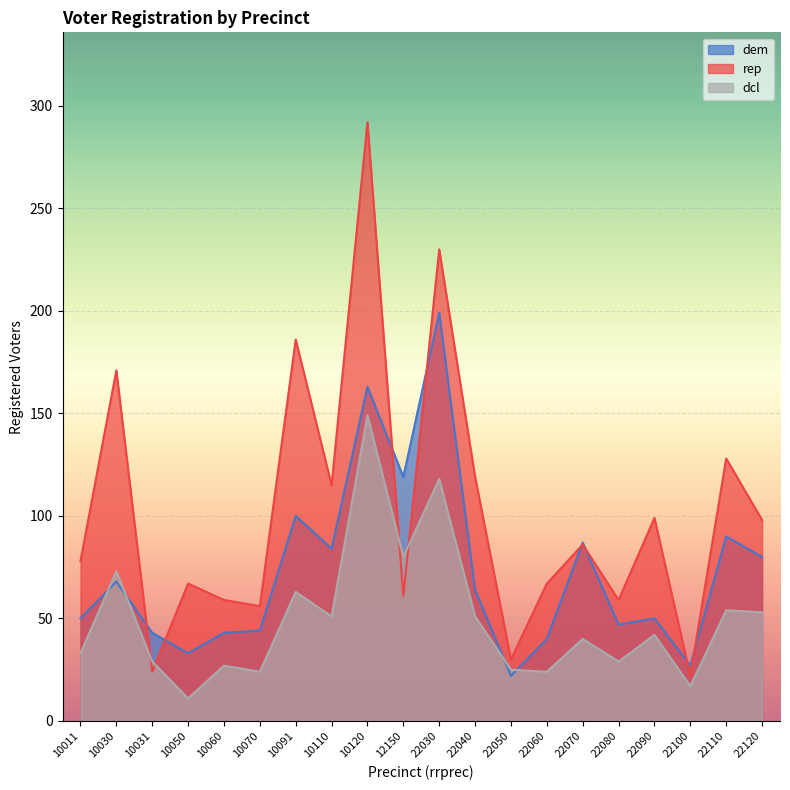

List the series in order of their overall mean, lowest first.

dcl, dem, rep